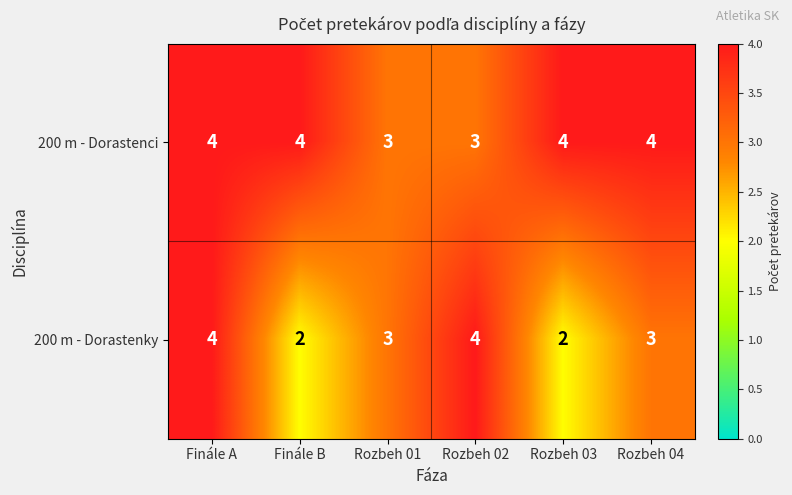

At Finále B, list the series in order from smallest to largest.

200 m - Dorastenky, 200 m - Dorastenci